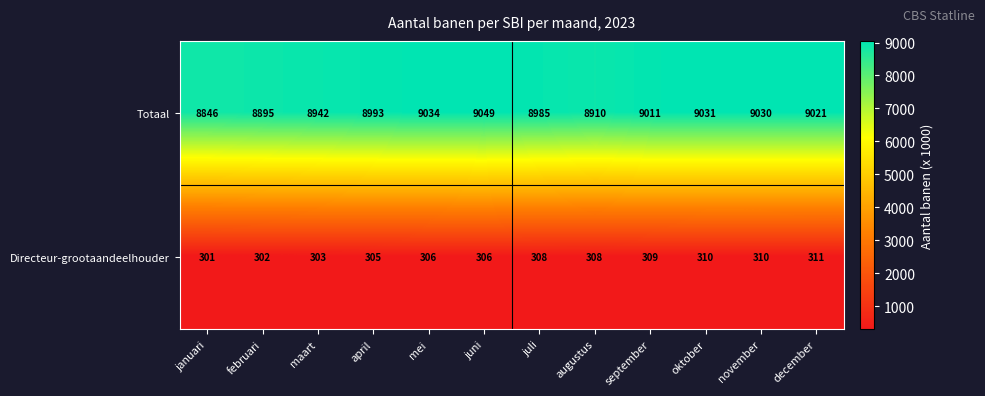

List the labels in order of Totaal value, largest first.

juni, mei, oktober, november, december, september, april, juli, maart, augustus, februari, januari